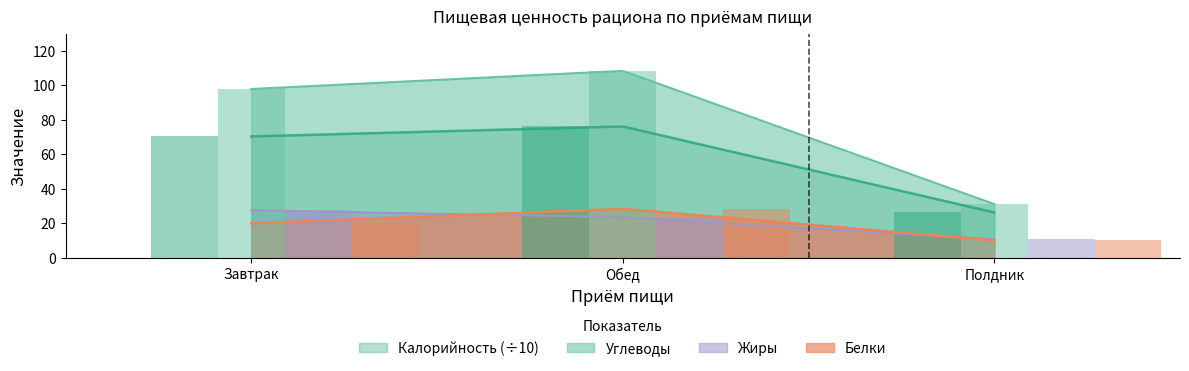

What is the maximum value for Белки?

28.4